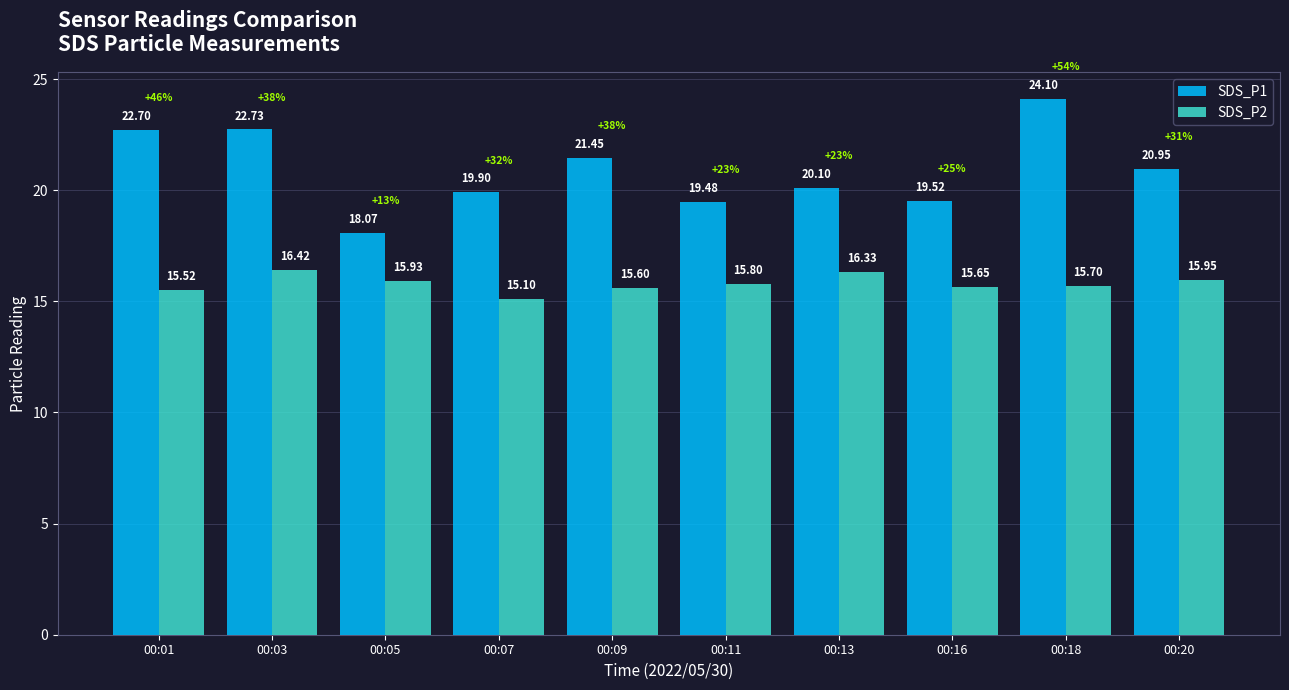

What is the value of the SDS_P2 bar at the 6th from the left?

15.8